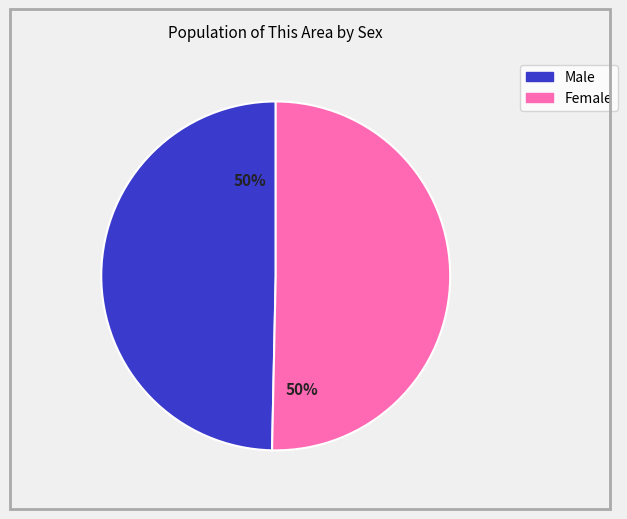

To the nearest percent, what is the combined percentage of Male and Female?

100%